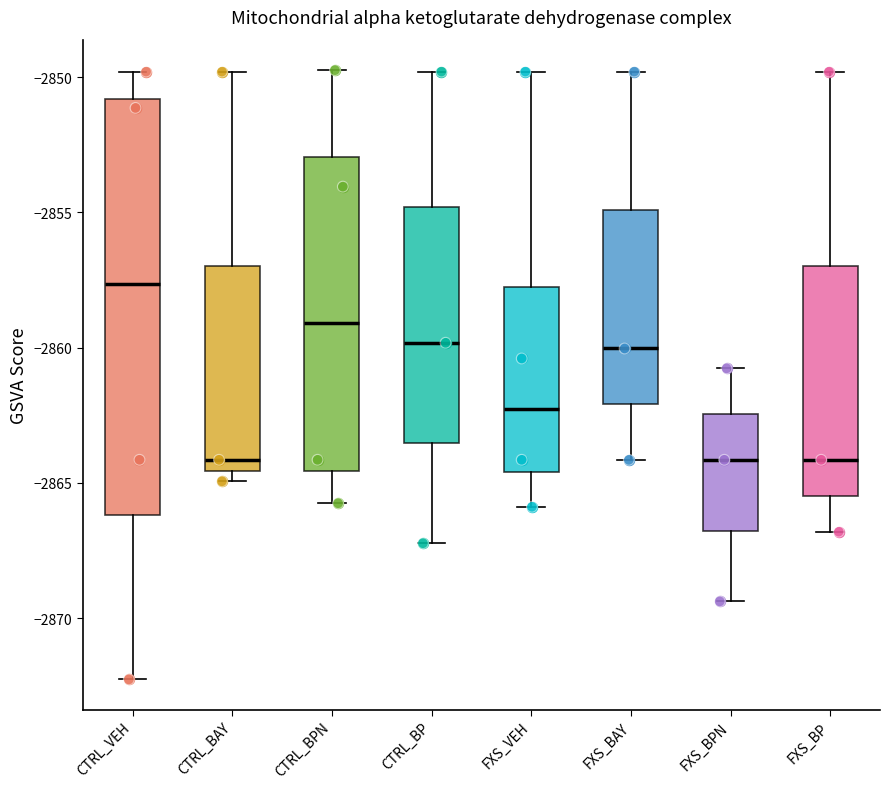

Reading left to right, read every box against the y-axis: the position of its median line, the range the box covers, and the ends of its whiskers. The values are not printed on the chart, so give them approximately, as read against the axis.

CTRL_VEH: median -2857.5, box -2866.0 to -2851.0, whiskers -2872.5 to -2850.0
CTRL_BAY: median -2864.0, box -2864.5 to -2857.0, whiskers -2865.0 to -2850.0
CTRL_BPN: median -2859.0, box -2864.5 to -2853.0, whiskers -2865.5 to -2849.5
CTRL_BP: median -2860.0, box -2863.5 to -2855.0, whiskers -2867.0 to -2850.0
FXS_VEH: median -2862.5, box -2864.5 to -2857.5, whiskers -2866.0 to -2850.0
FXS_BAY: median -2860.0, box -2862.0 to -2855.0, whiskers -2864.0 to -2850.0
FXS_BPN: median -2864.0, box -2867.0 to -2862.5, whiskers -2869.5 to -2861.0
FXS_BP: median -2864.0, box -2865.5 to -2857.0, whiskers -2867.0 to -2850.0